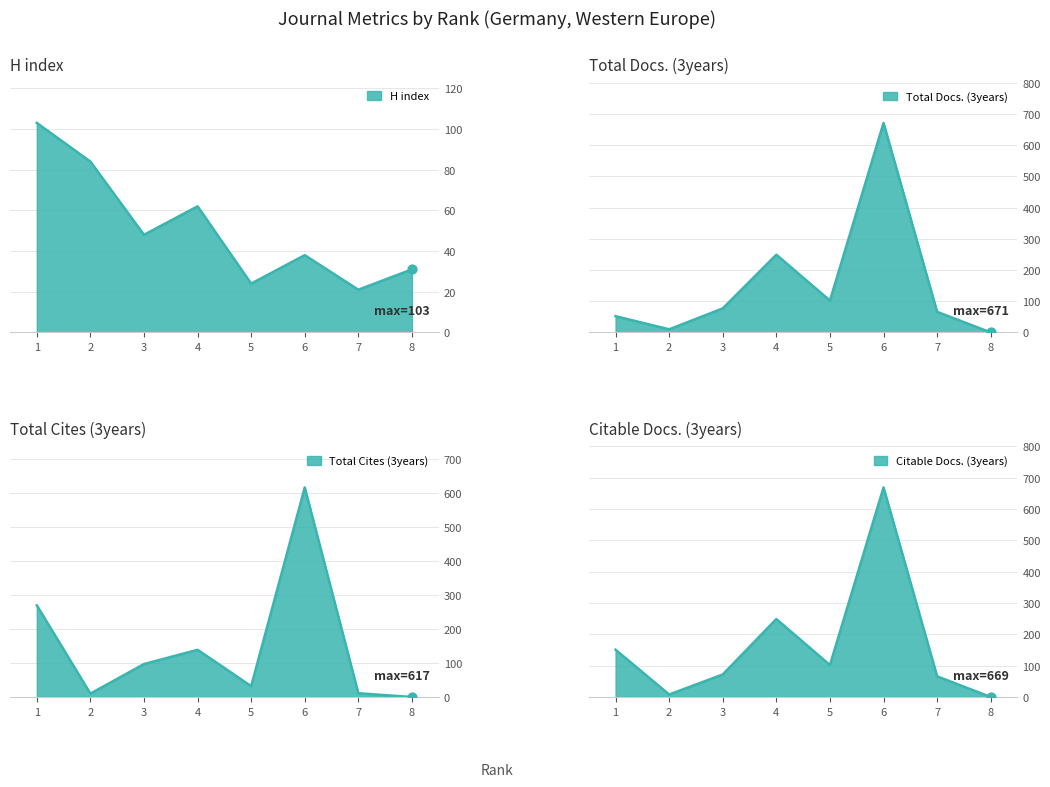

What is the total value across all series at 5?

260